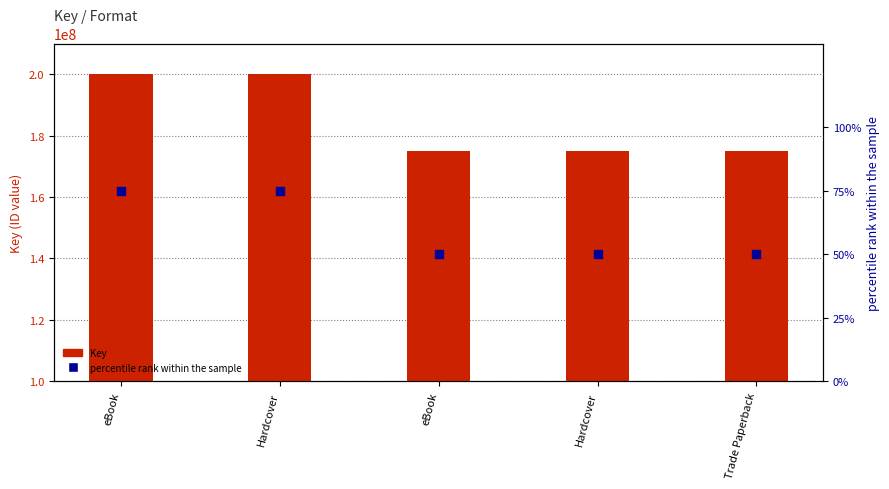

Is the value of percentile rank within the sample at eBook greater than the value of Key (ID value) at Hardcover?

No